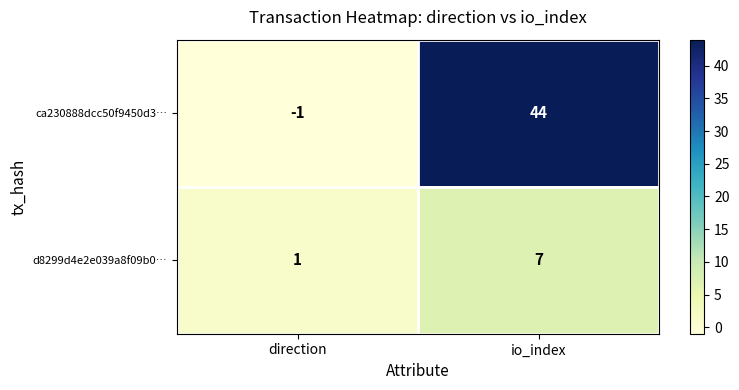

How many categories are shown in the chart?

2